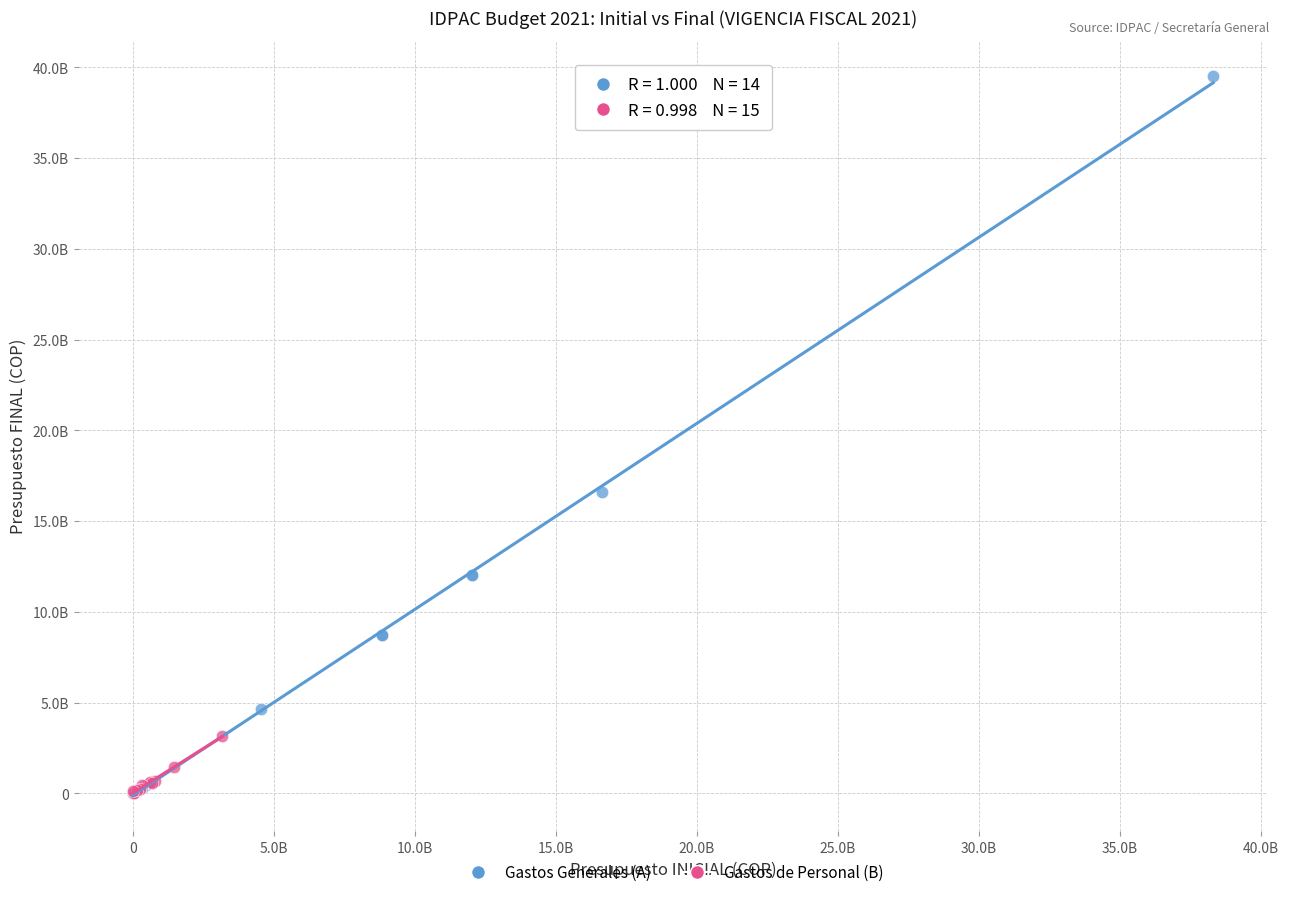

What are all the series names shown in the legend?

Gastos Generales (A), Gastos de Personal (B)